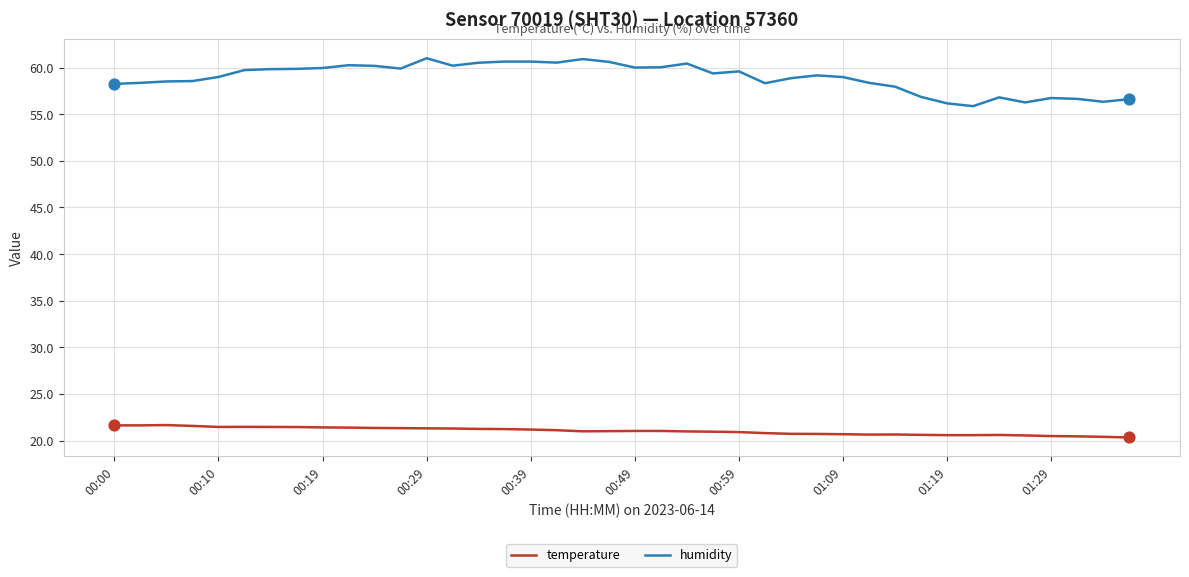

Which series has the largest range (max minus min)?

humidity